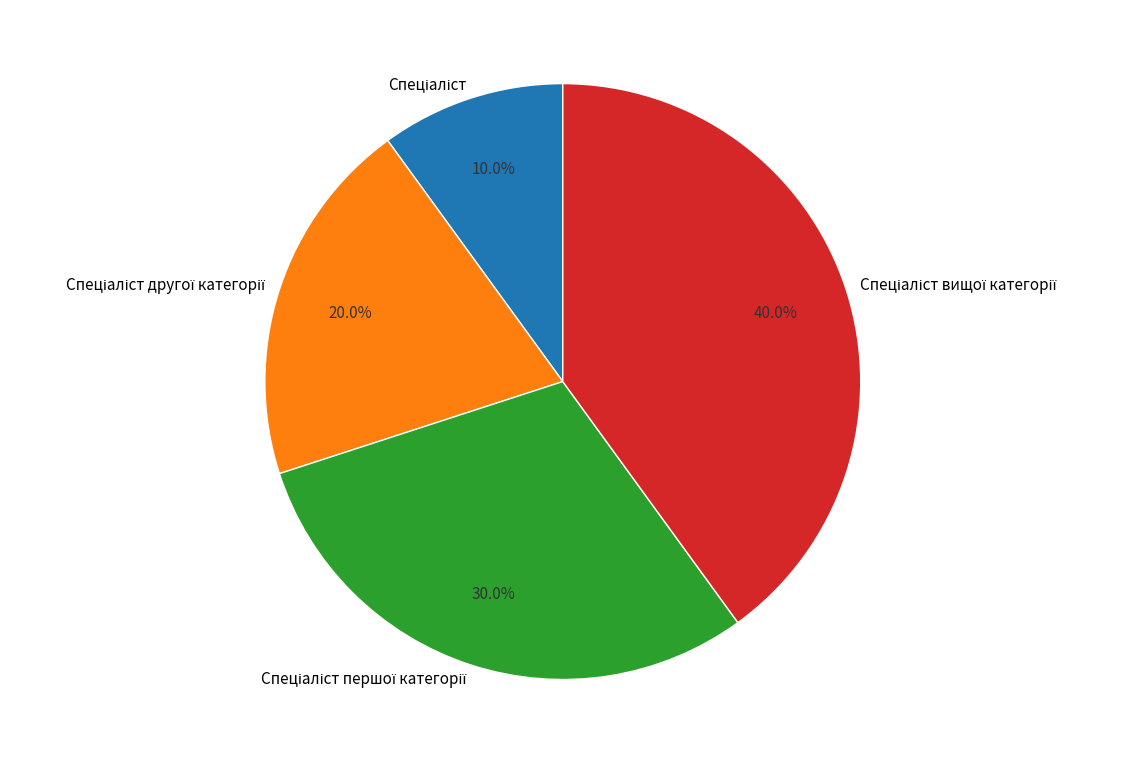

Is there a majority slice in this chart?

No